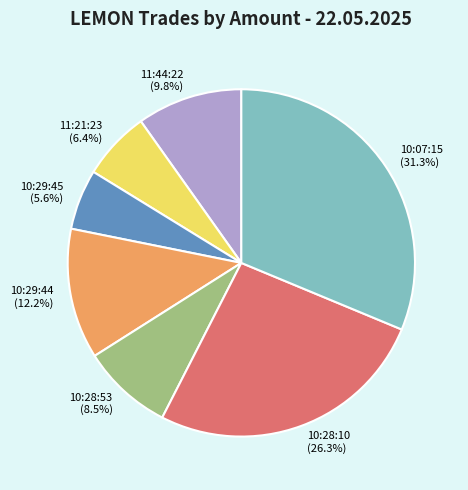

Is there a majority slice in this chart?

No